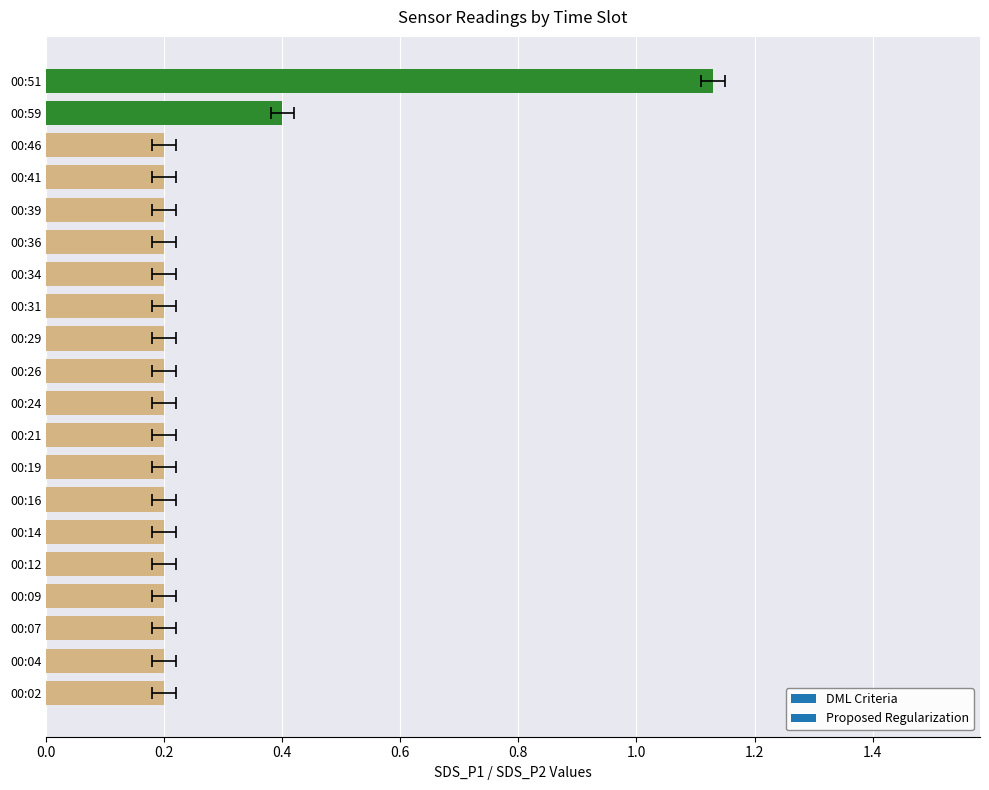

What position from the right is 00:14?

15